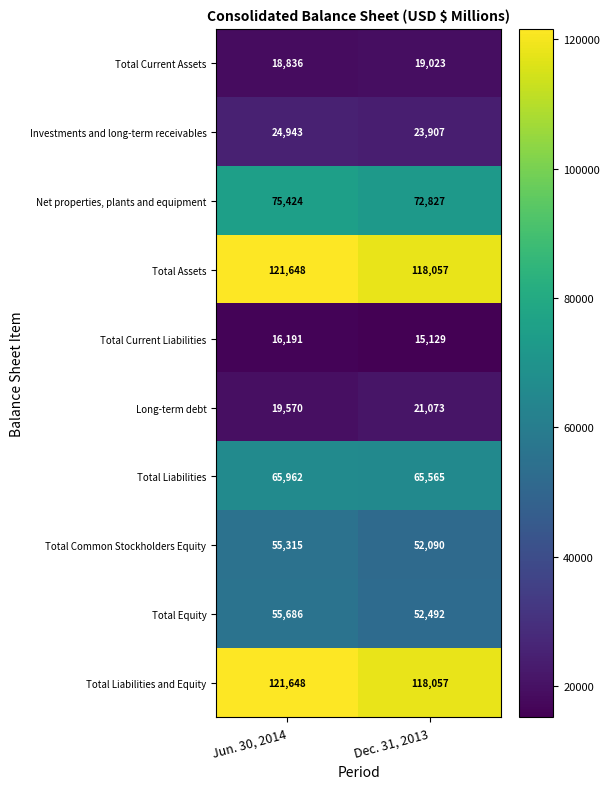

What is the total value across all series at Jun. 30, 2014?

575223